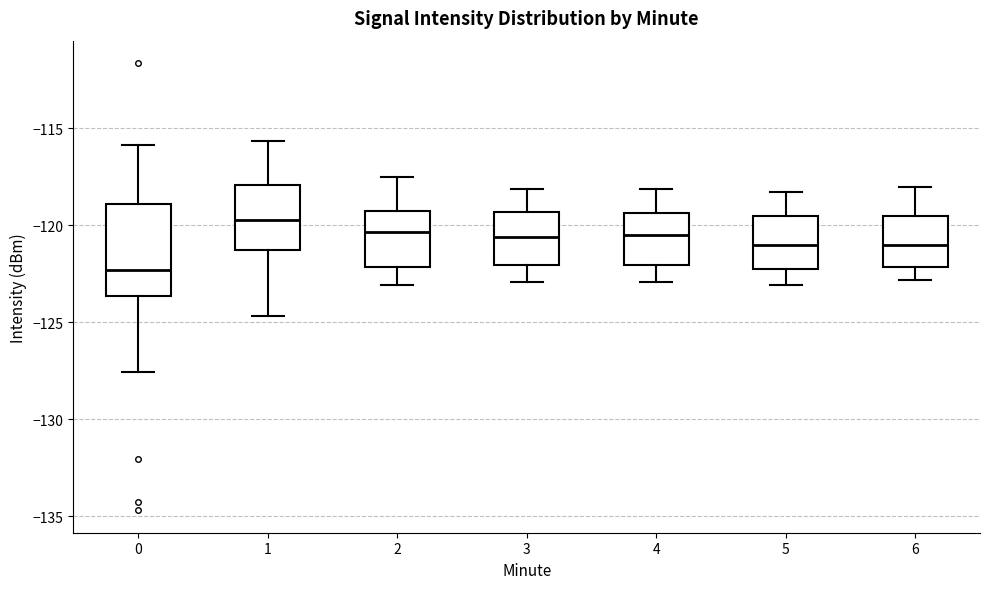

Reading left to right, transcribe this box plot: for each box, give where its median line is, the range the box spans, and where its two whiskers end, as read against the y-axis. The values are not printed on the chart, so give them approximately, as read against the axis.

0: median -122.5, box -123.5 to -119.0, whiskers -127.5 to -116.0
1: median -119.5, box -121.0 to -118.0, whiskers -124.5 to -115.5
2: median -120.5, box -122.0 to -119.0, whiskers -123.0 to -117.5
3: median -120.5, box -122.0 to -119.5, whiskers -123.0 to -118.0
4: median -120.5, box -122.0 to -119.5, whiskers -123.0 to -118.0
5: median -121.0, box -122.0 to -119.5, whiskers -123.0 to -118.5
6: median -121.0, box -122.0 to -119.5, whiskers -123.0 to -118.0